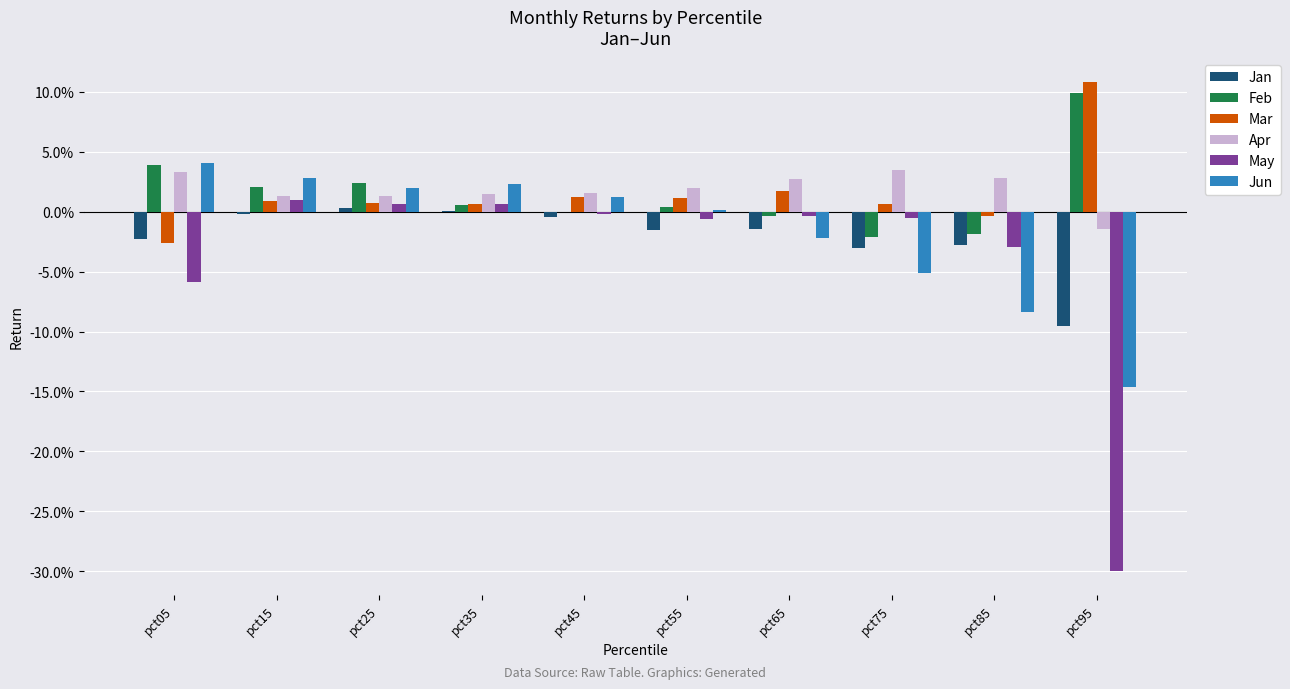

Are the bars grouped side by side (vs. stacked)?

Yes